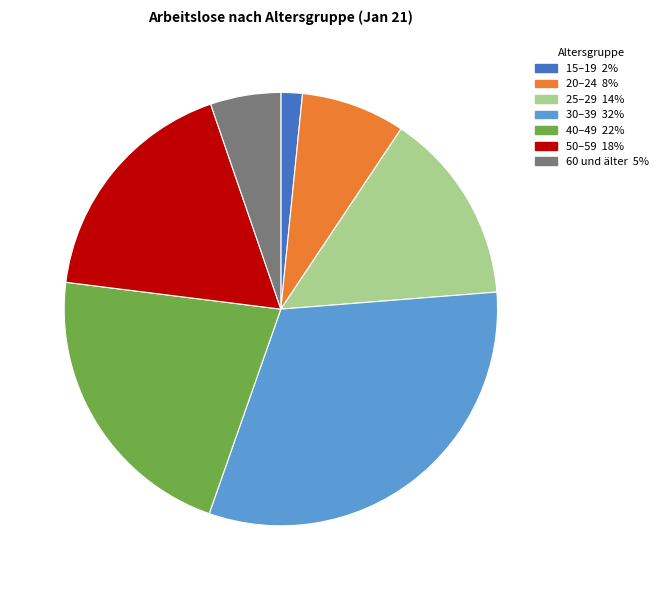

What is the smallest slice in the pie chart?

15–19